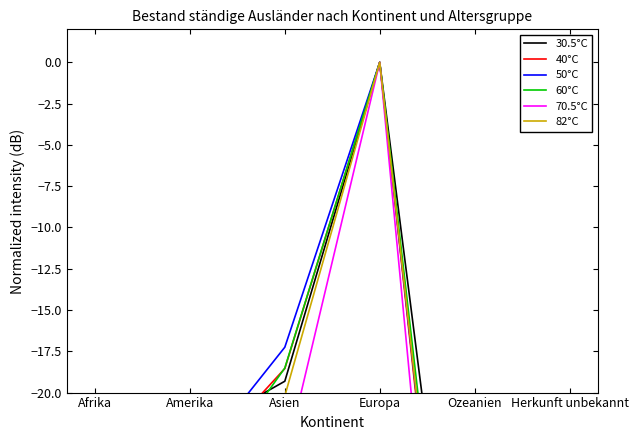

Which label corresponds to the smallest value in the chart?

Herkunft unbekannt